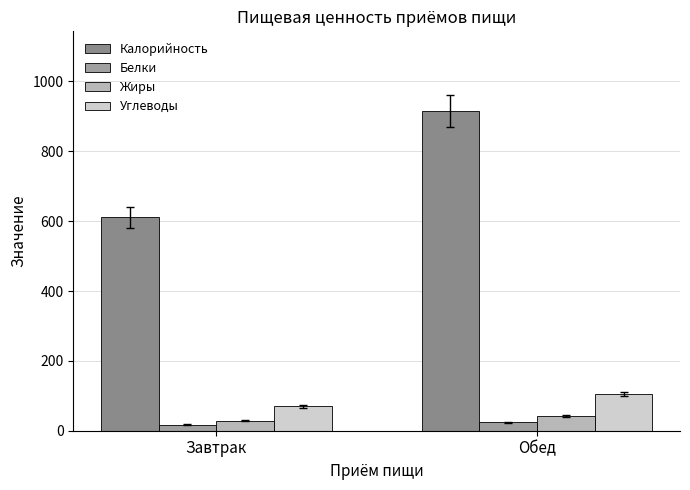

How many bars are there in each group?

4